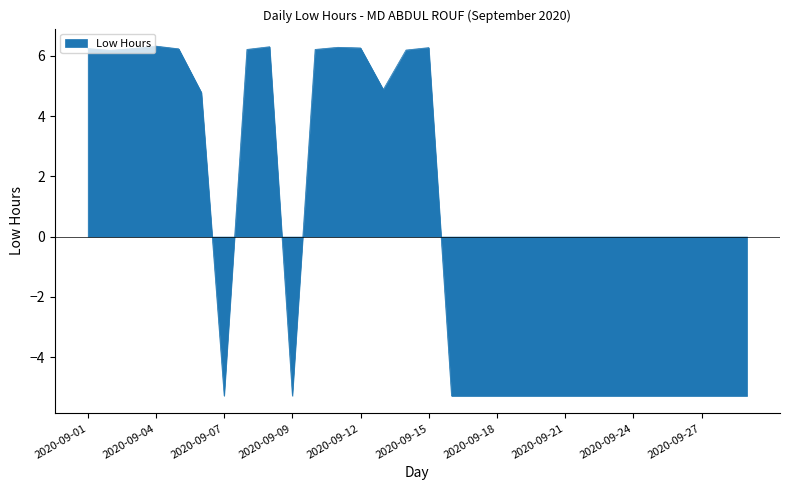

True or false: the data has more than 1 interior local peaks.

True